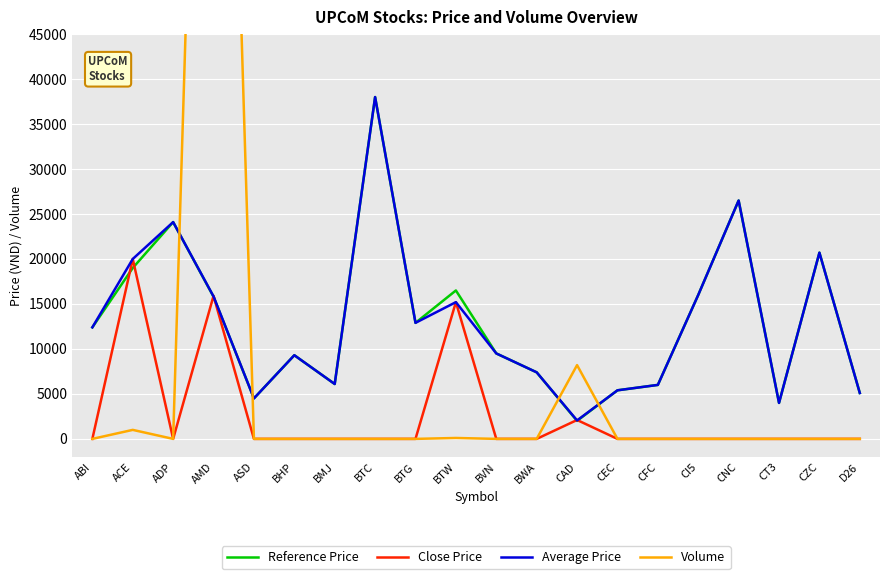

Which category has the highest value across all series?

AMD